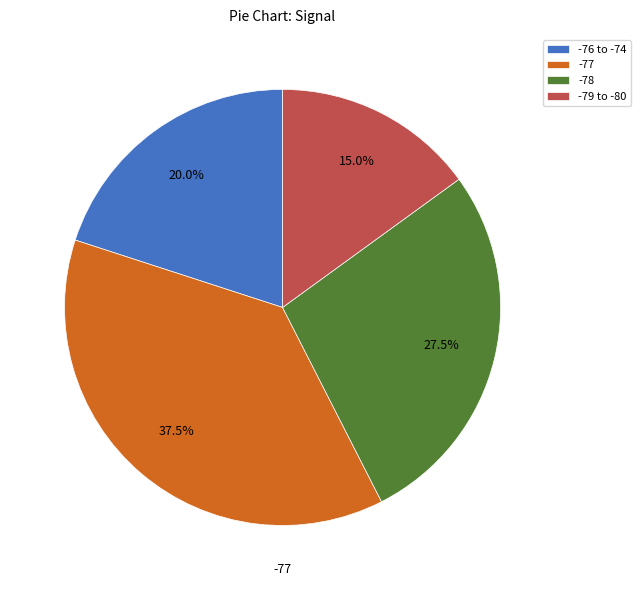

What portion of the pie excludes -79 to -80?

85.0%